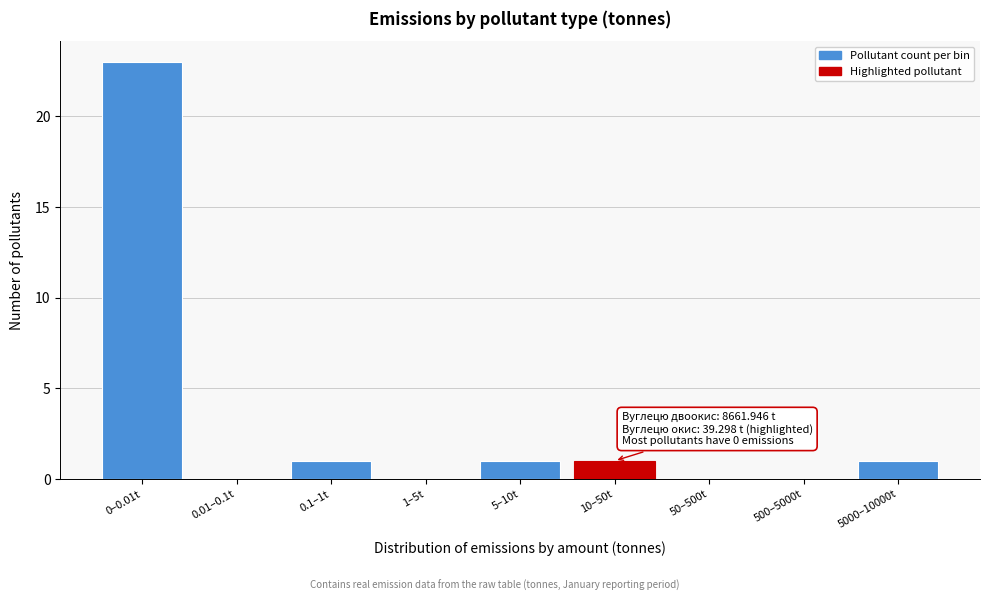

Reading right to left, what are all the values shown in this chart?

5000–10000t=1	500–5000t=0	50–500t=0	10–50t=1	5–10t=1	1–5t=0	0.1–1t=1	0.01–0.1t=0	0–0.01t=23